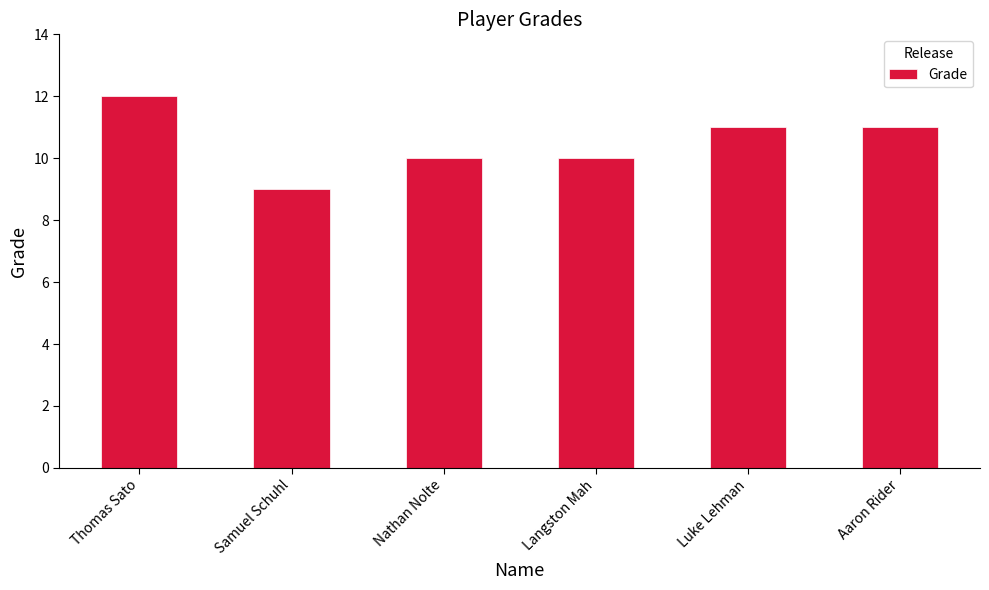

Read the value at Samuel Schuhl.

9